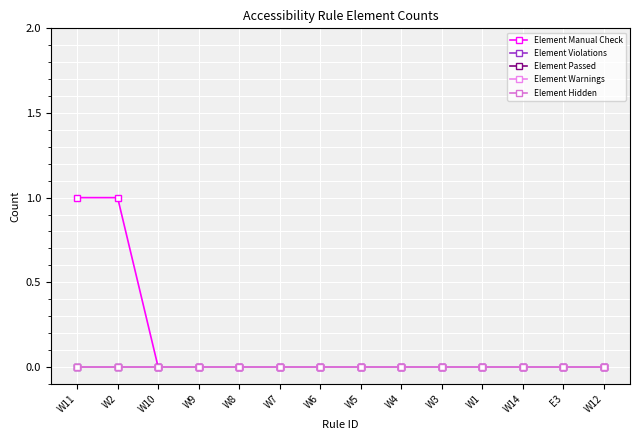

Is this an area chart (filled region under the line)?

No